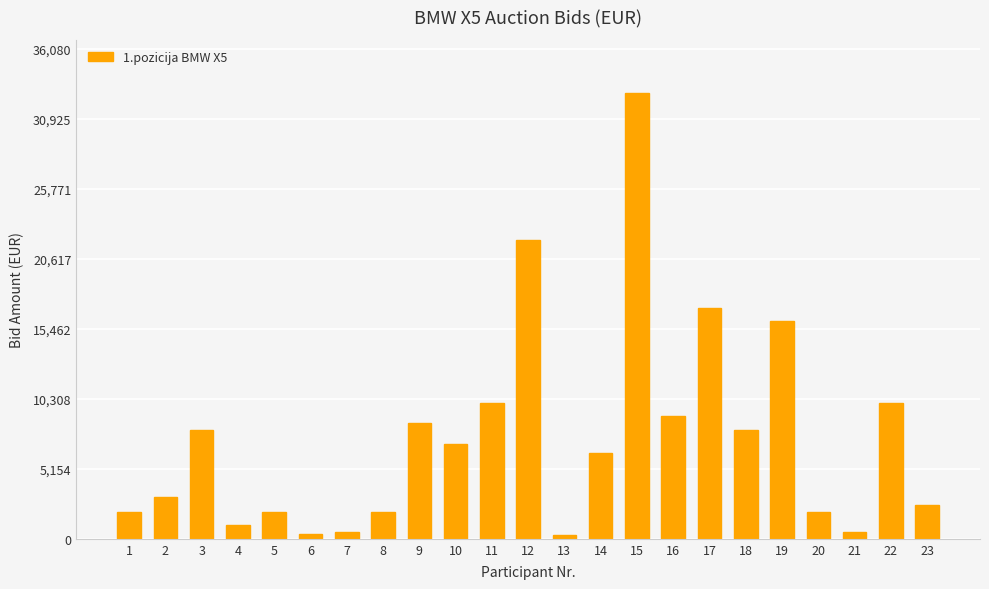

The value at 2 is 3112.2. True or false?

True